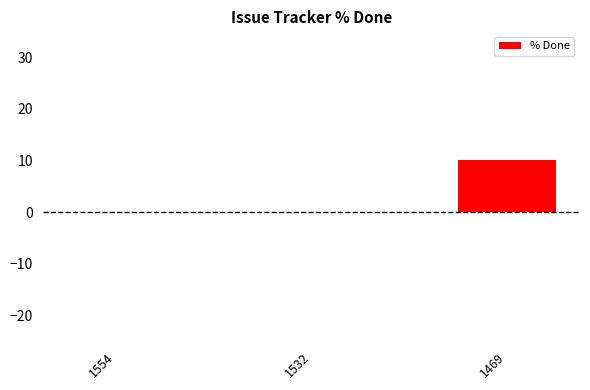

What is the sum of the values at 1554 and 1469?

10